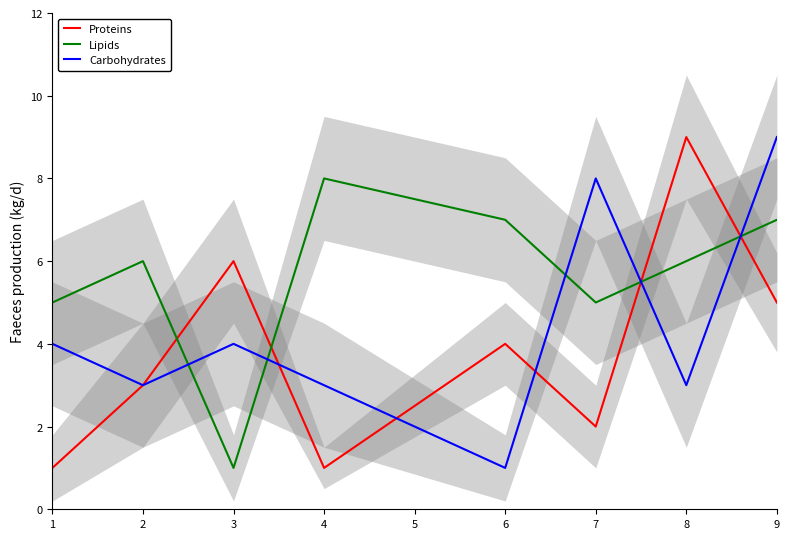

Which series has the largest total across all categories?

Lipids